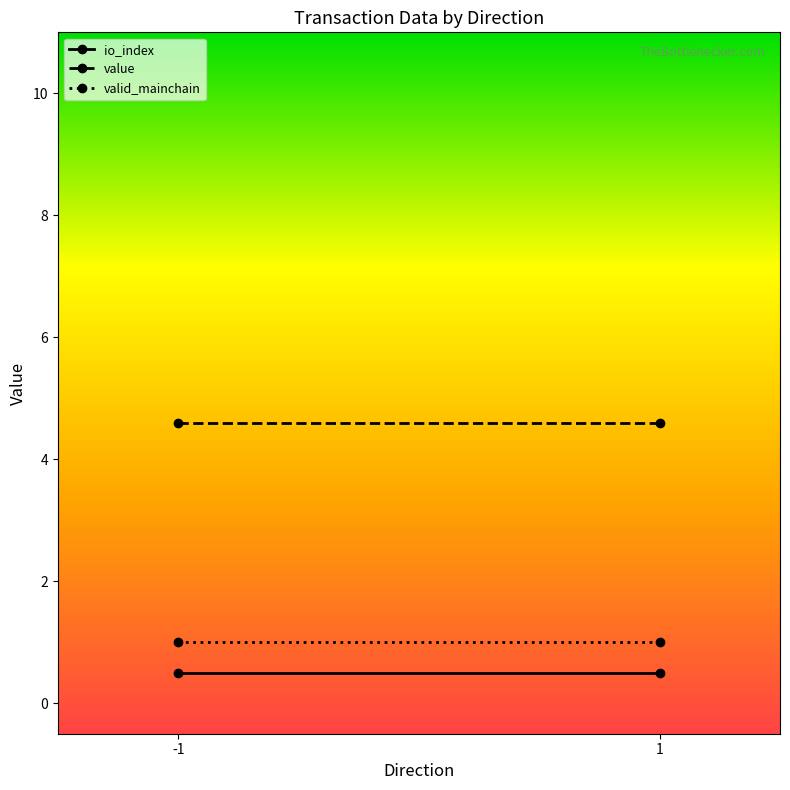

The valid_mainchain series shows 1.7 at -1. True or false?

False